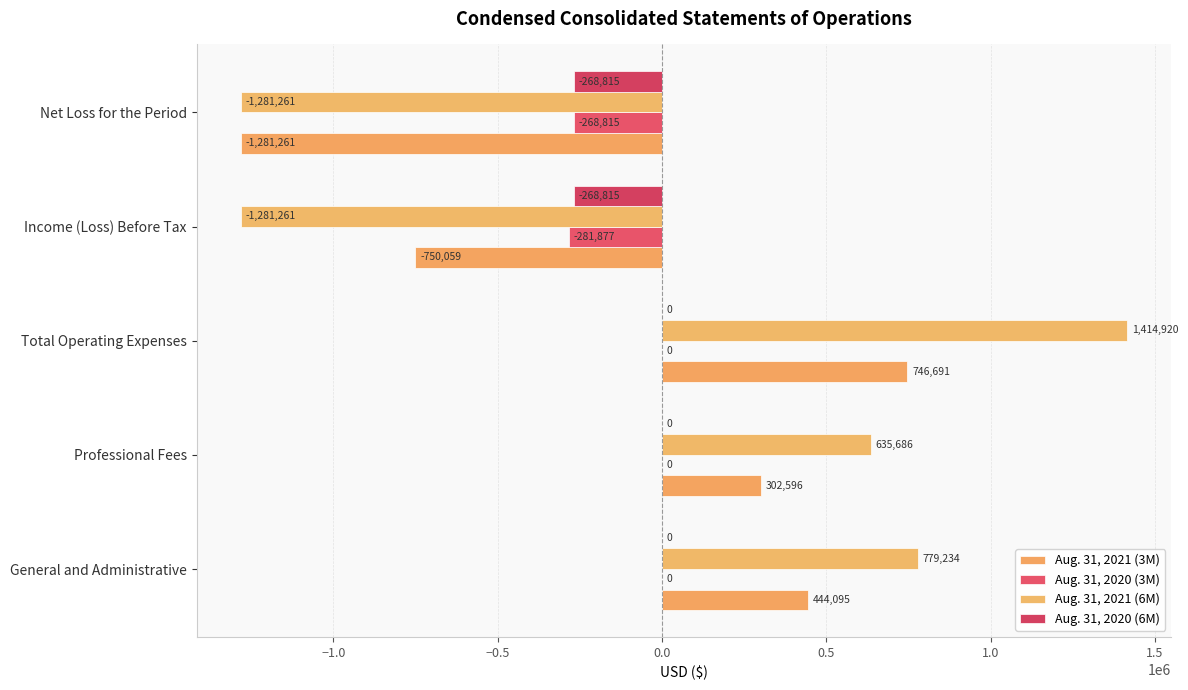

What are all the series names shown in the legend?

Aug. 31, 2021 (3M), Aug. 31, 2020 (3M), Aug. 31, 2021 (6M), Aug. 31, 2020 (6M)